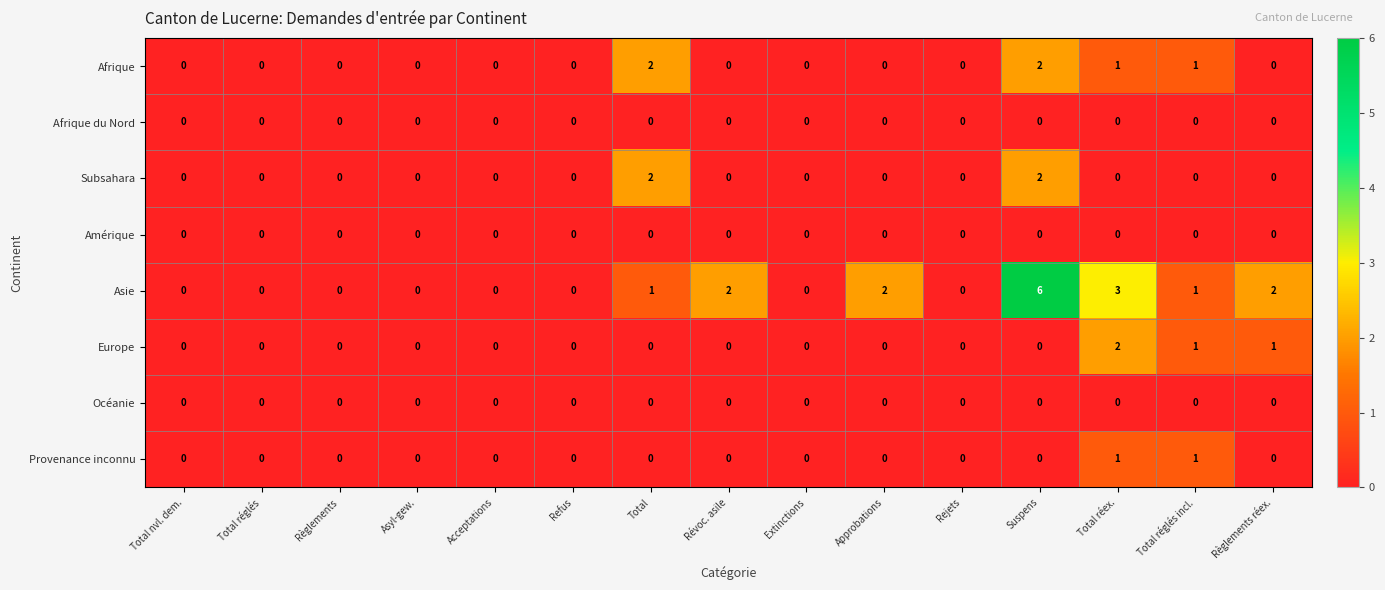

At which category is the sum across all series the highest?

Suspens